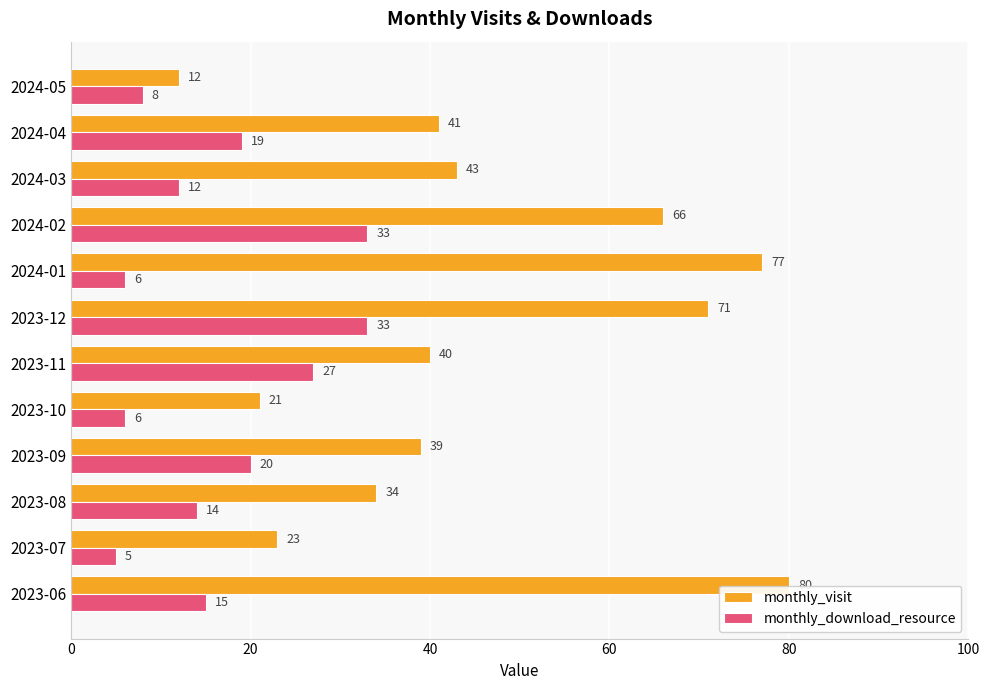

How many data points in monthly_visit are less than 41?

6